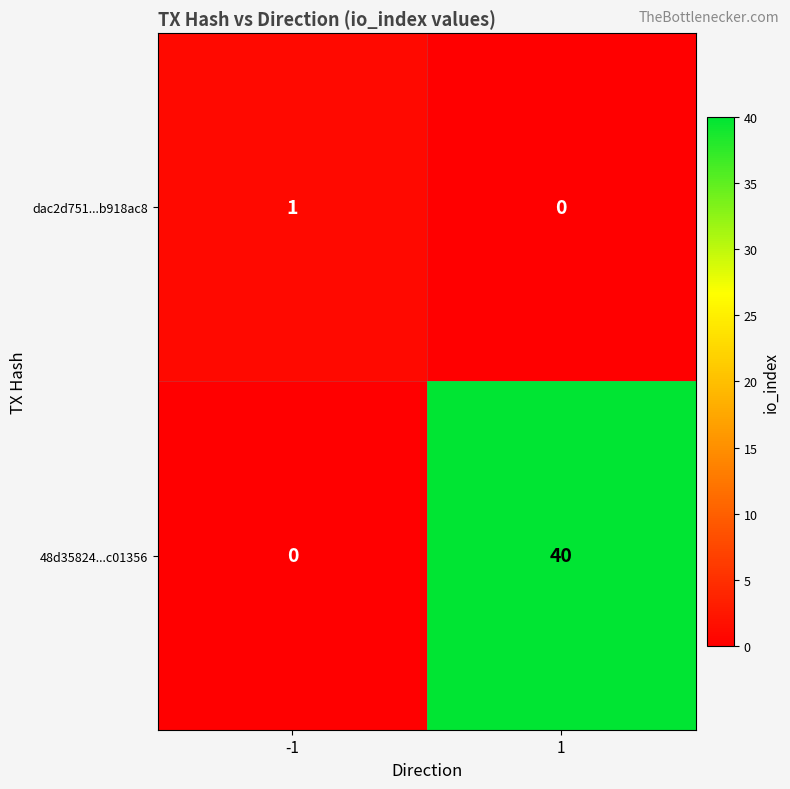

What is the greatest value displayed?

40